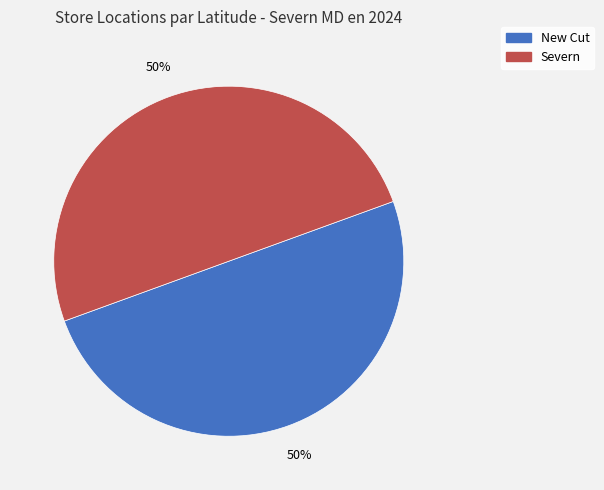

To the nearest percent, what portion does New Cut represent?

50%